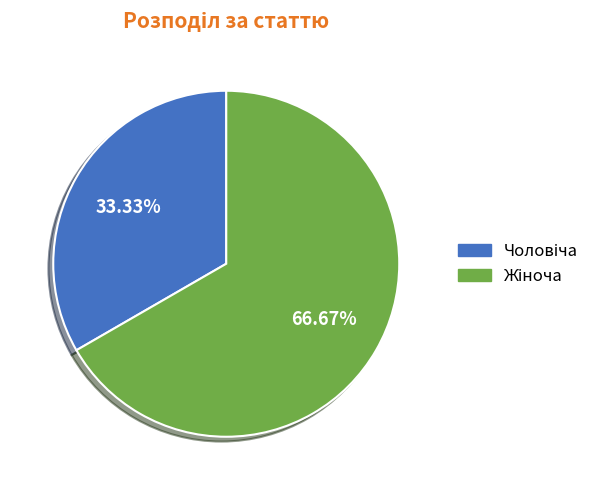

Is there any slice that represents more than half of the pie?

Yes